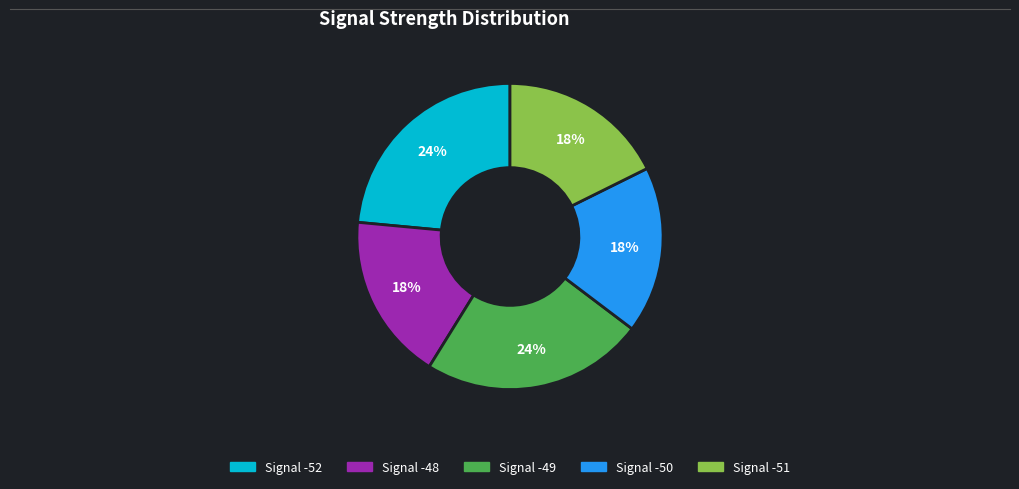

To the nearest percent, what is the difference between the largest and smallest slice percentages?

6%